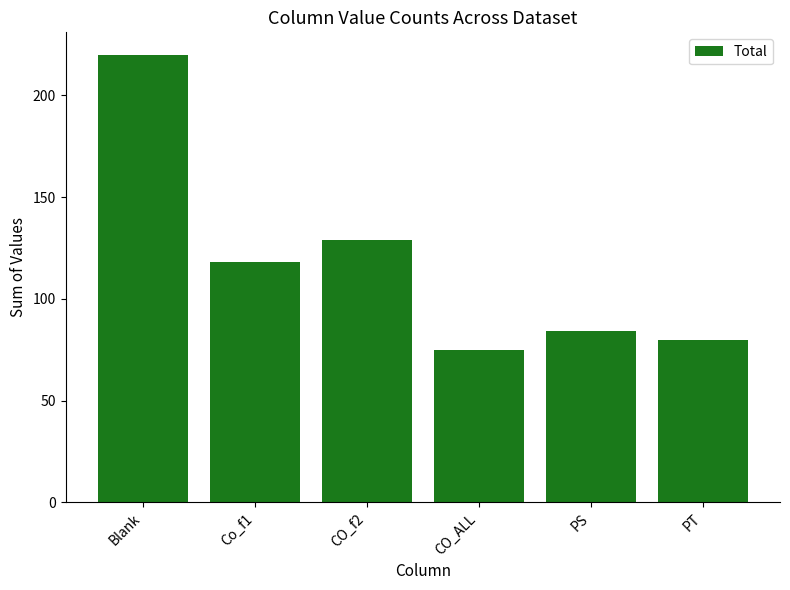

What is the maximum value shown in the chart?

220